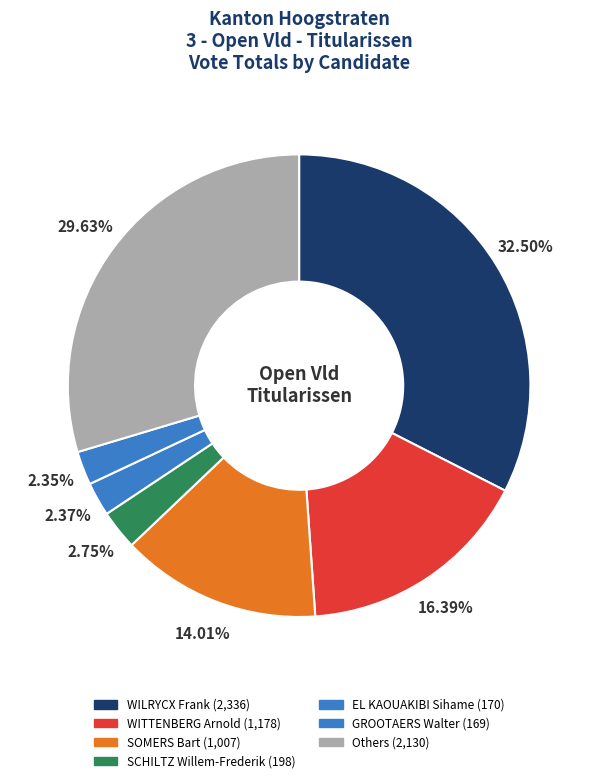

How many segments does this pie chart have?

7